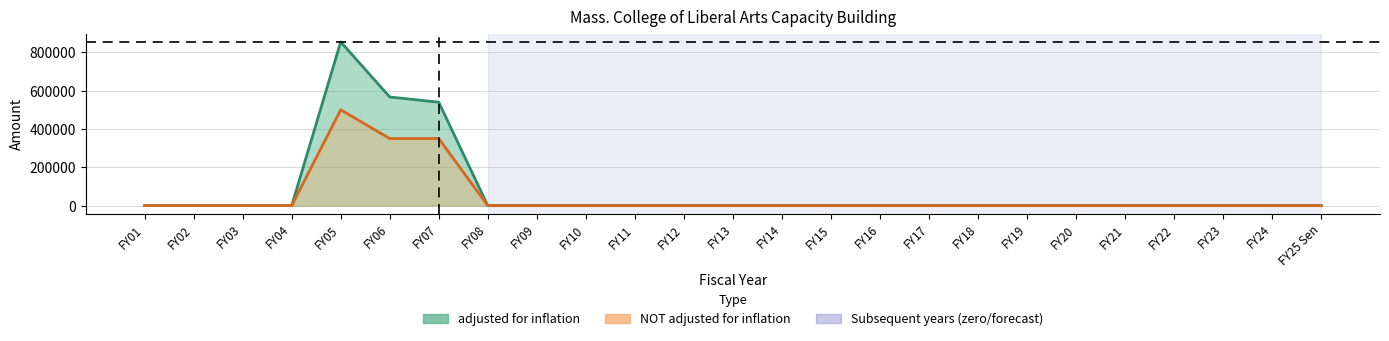

Which series has the widest spread of values?

adjusted for inflation